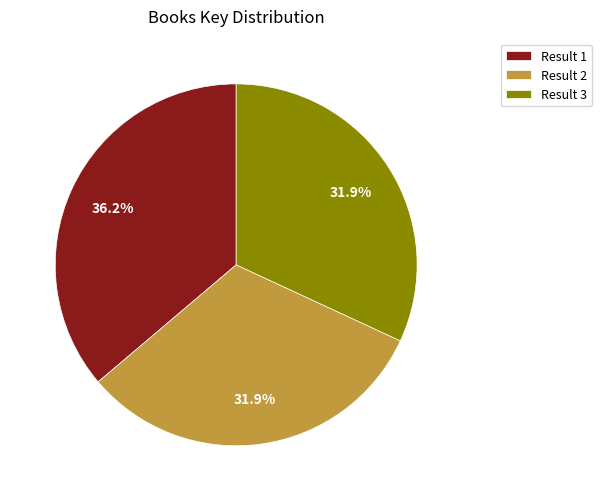

Which has a higher value, Result 2 or Result 1?

Result 1